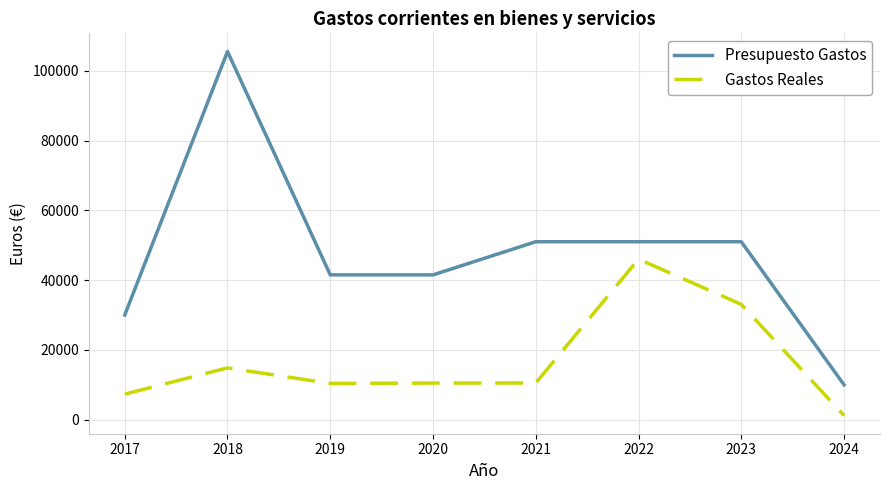

What is the total value across all series at 2024?

11200.0